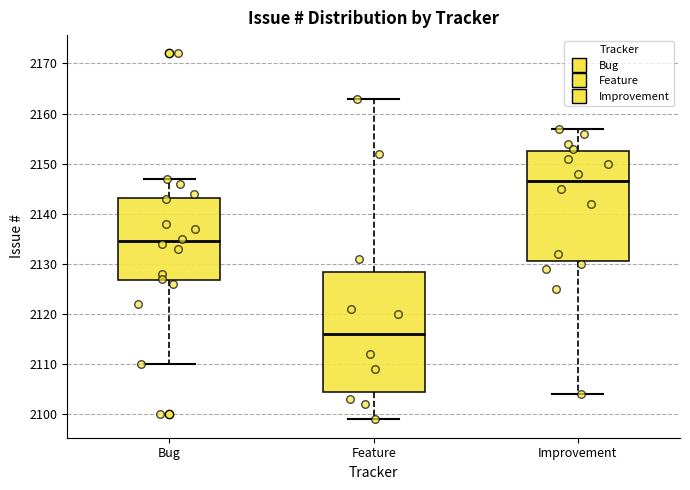

Where is the lower edge of the box for Bug on the y-axis? The values are not printed on the chart, so give them approximately, as read against the axis.

2127